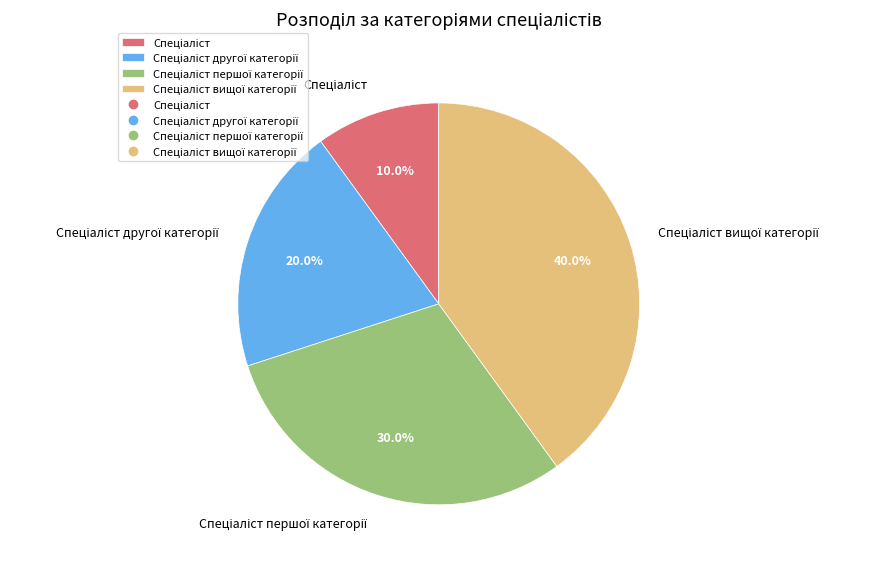

Does any single category account for the majority?

No